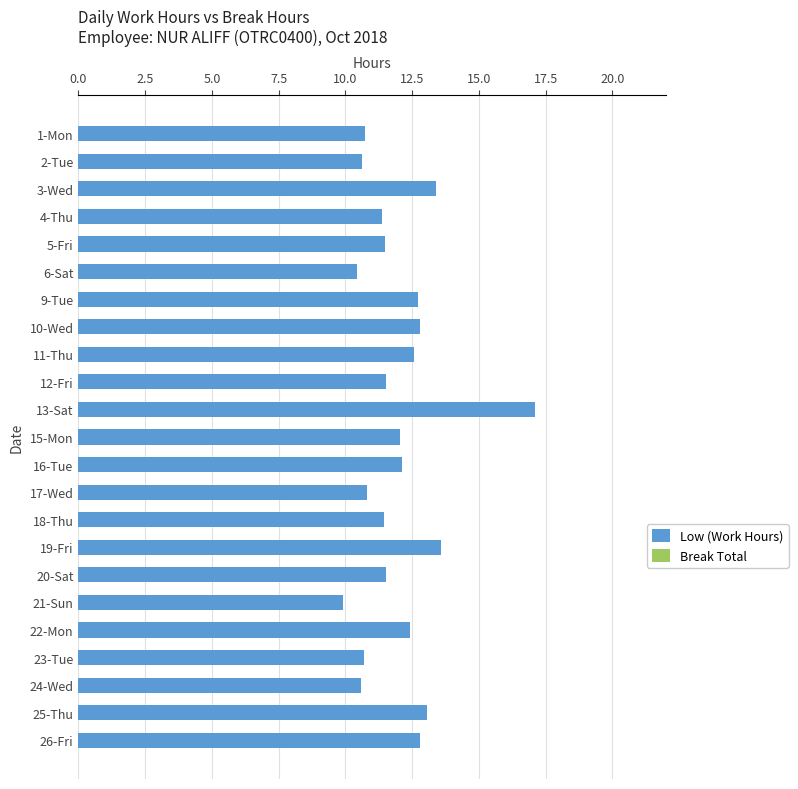

What value does the data have at 20-Sat?

11.5